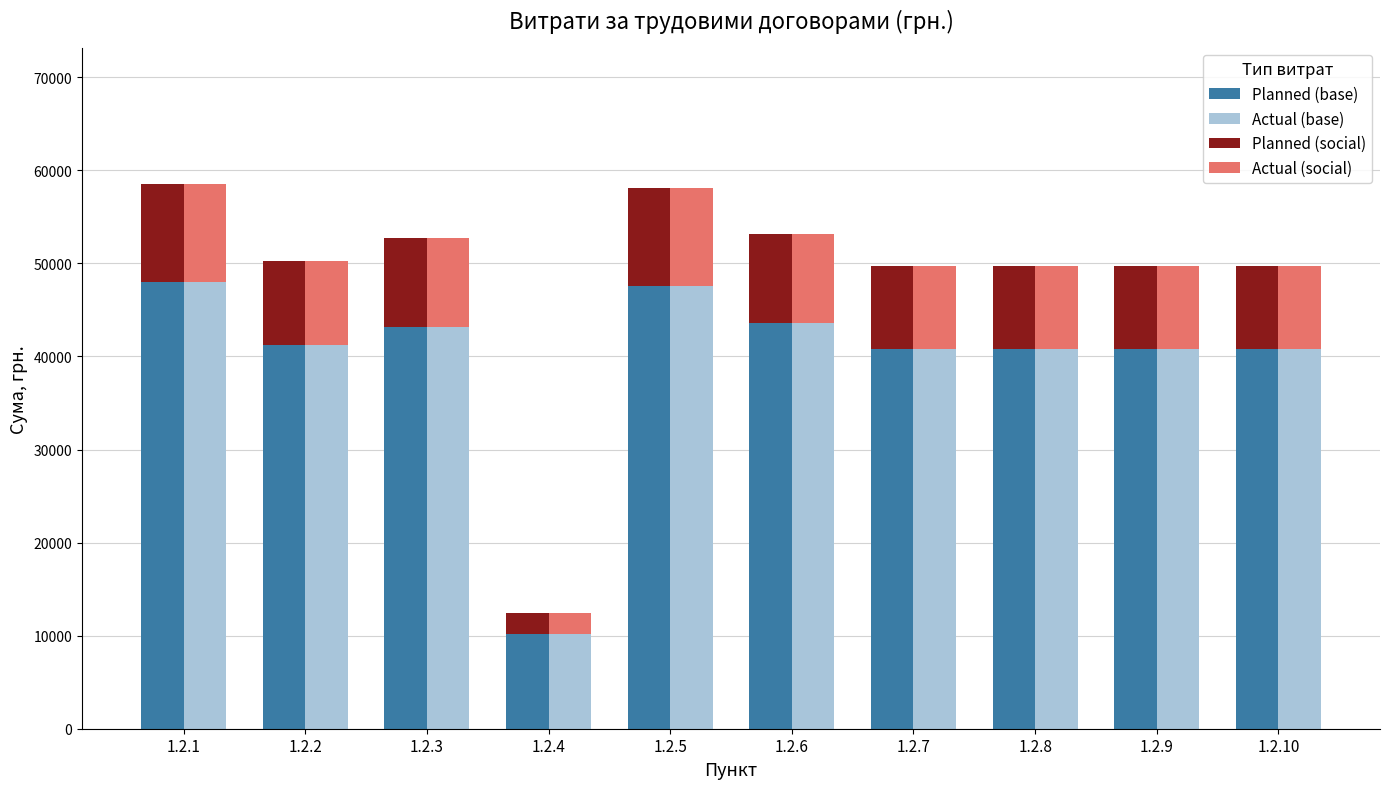

What is the lowest value of the Actual (base) series?

10200